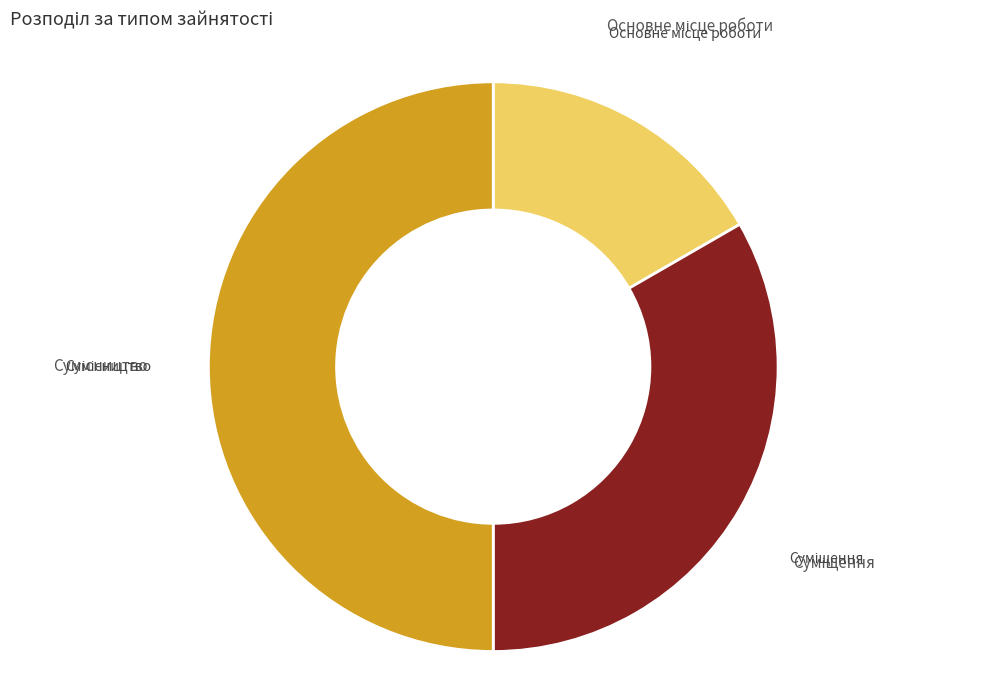

To the nearest percent, what portion does Сумісництво represent?

50%